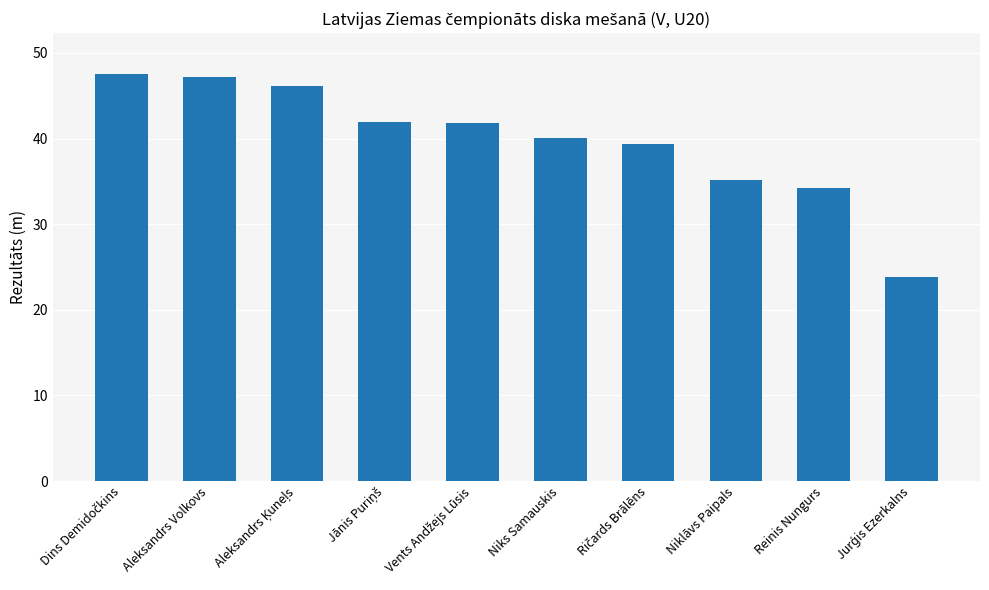

What is the value of the 7th bar from the left?

39.3